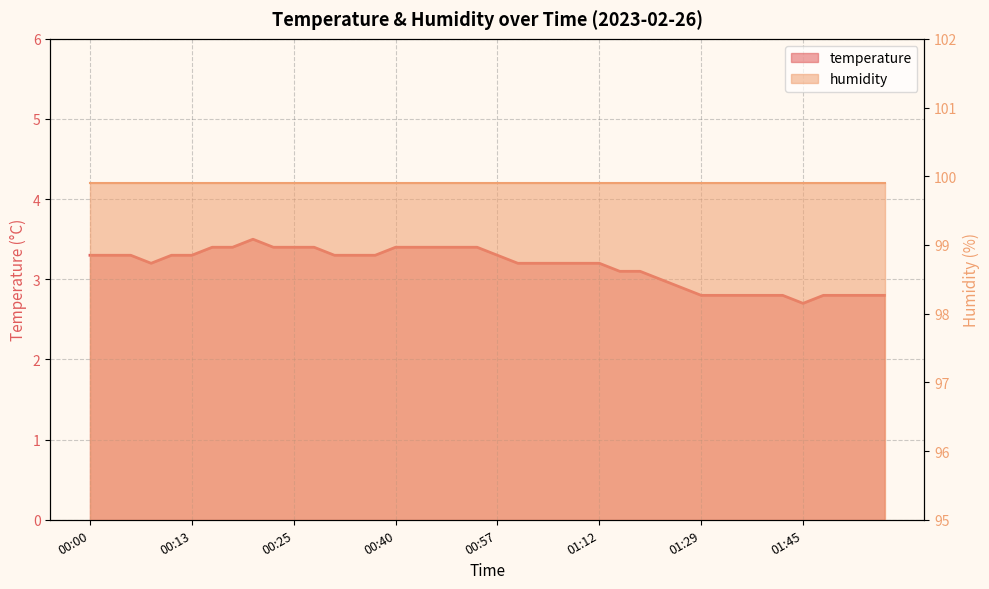

What position from the left is 00:42?

17